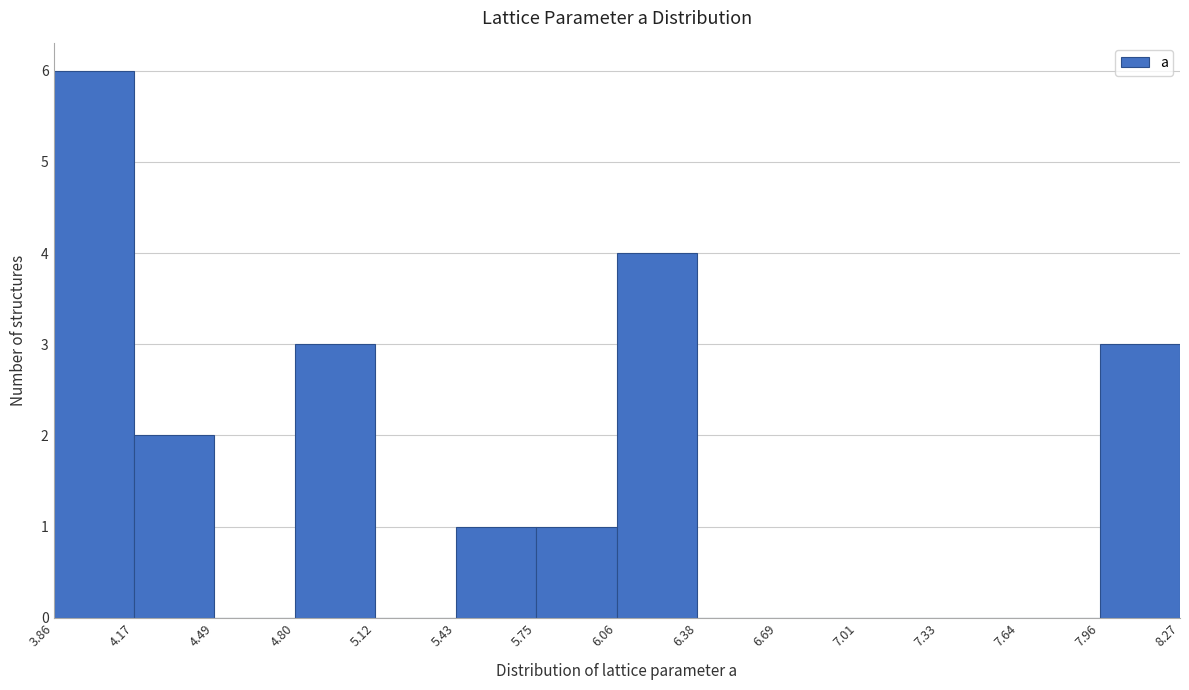

What is the height of the bar covering 4.80 to 5.12 on the x-axis? The values are not printed on the chart, so give them approximately, as read against the axis.

3